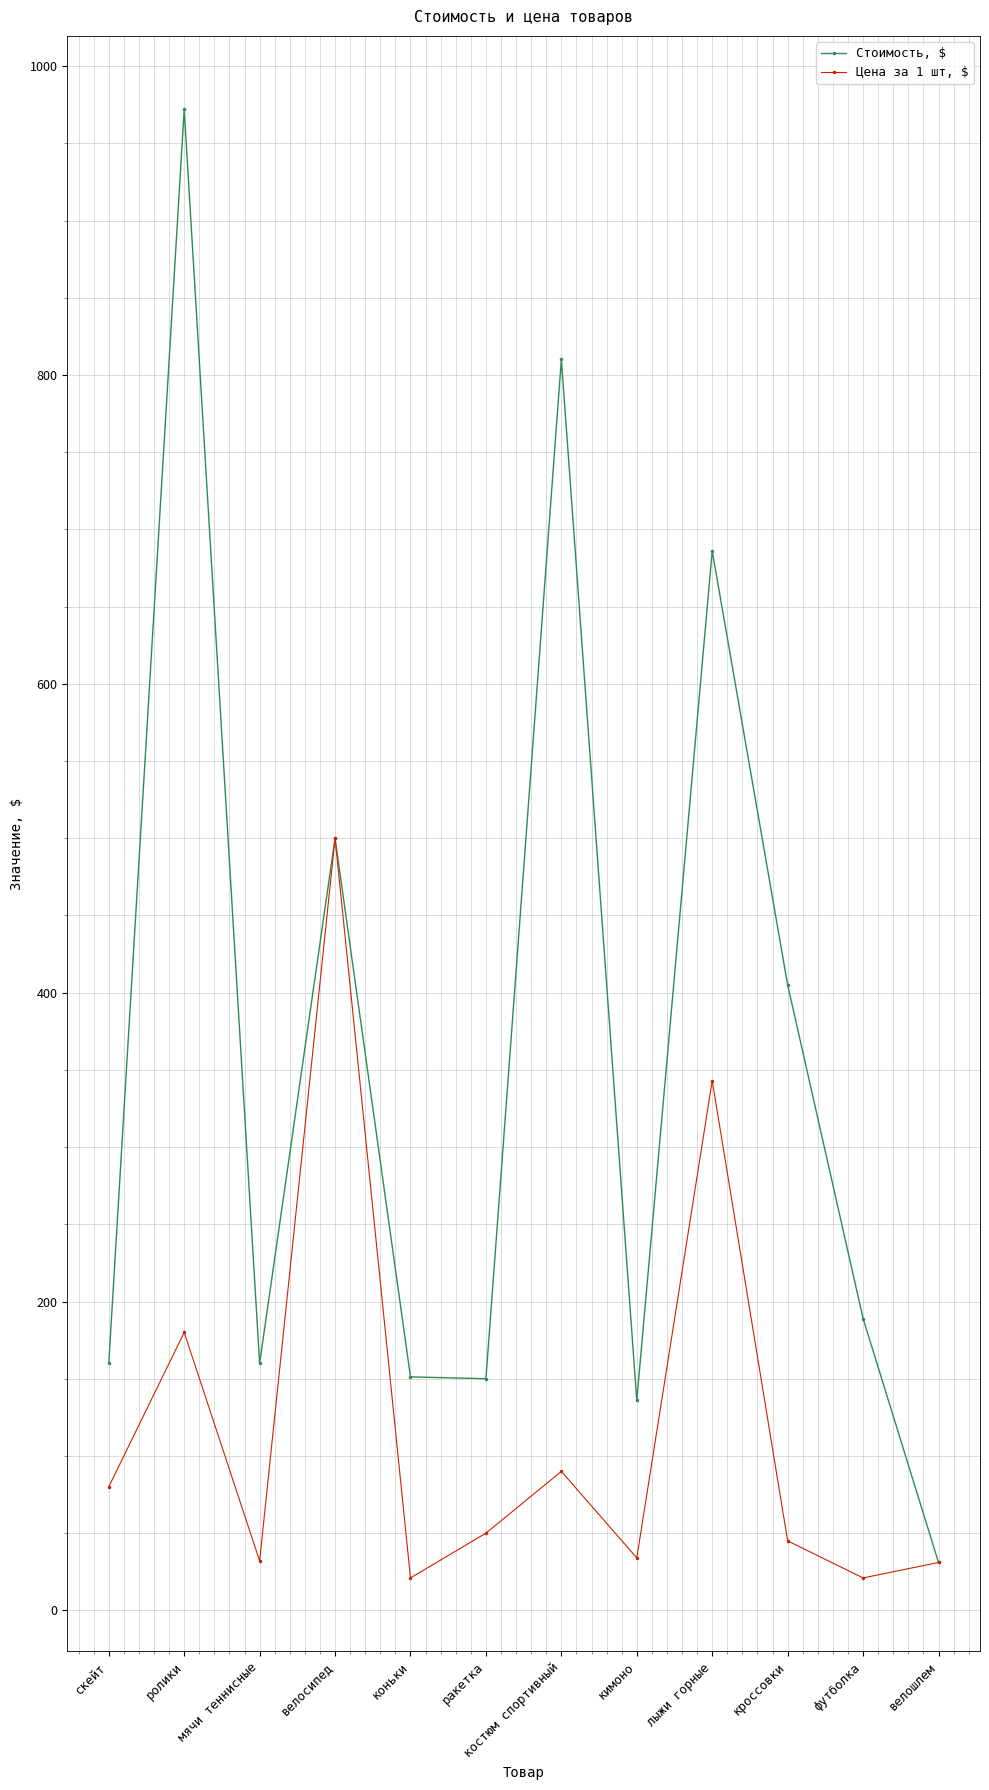

The value of Стоимость, $ at коньки is 221.6. True or false?

False